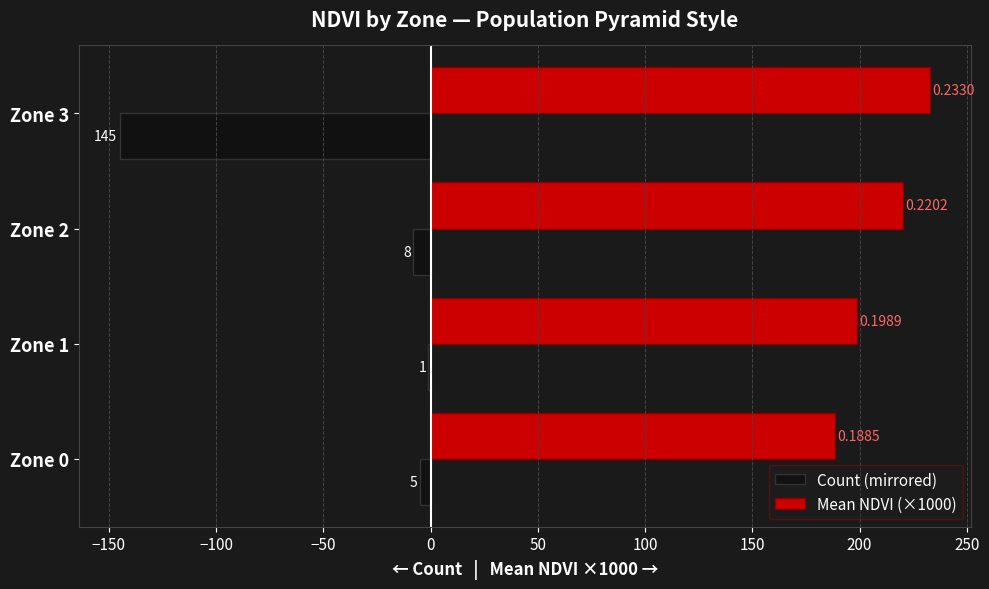

What is the average value of the Count (mirrored) series?

-39.8